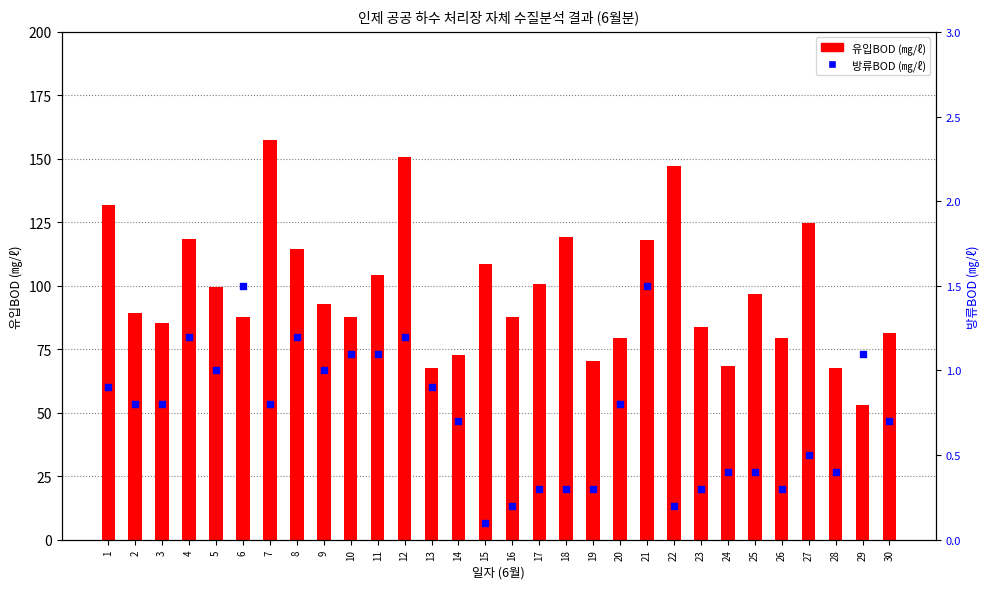

Which series has the widest spread of Y values?

유입BOD